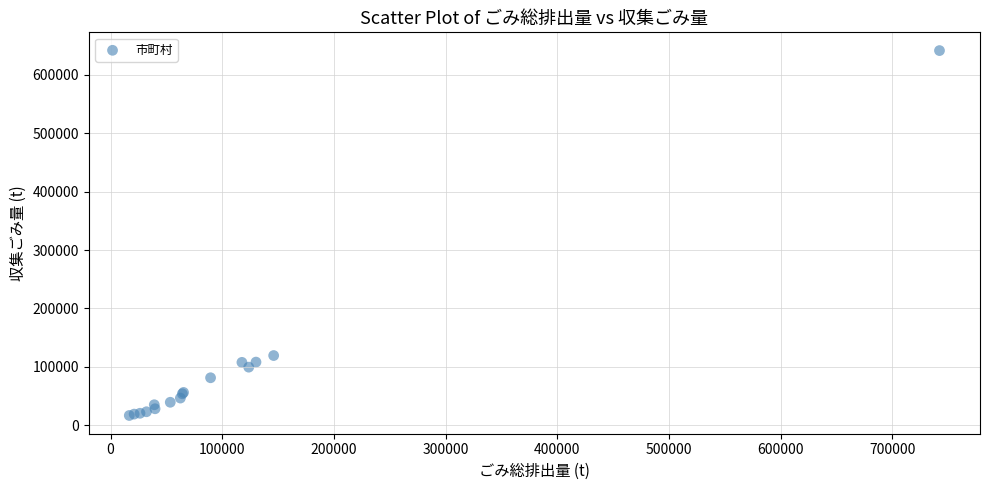

What Y value in the scatter plot is closest to 329115?

119235